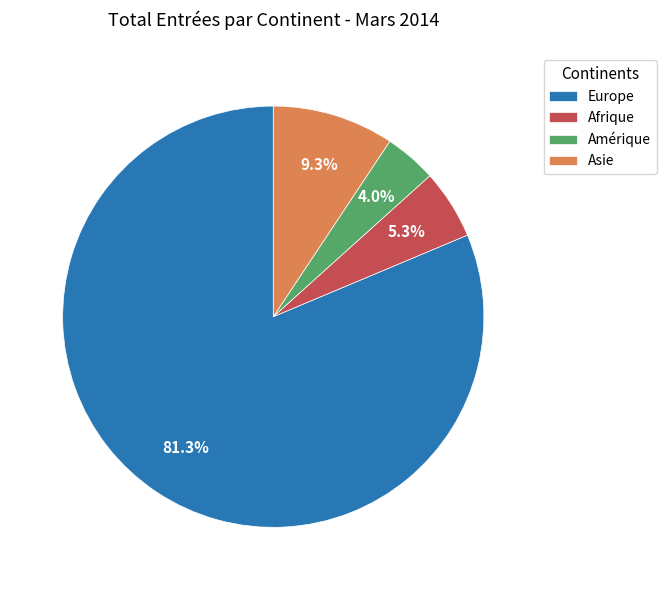

Does Afrique represent more than half of the total?

No